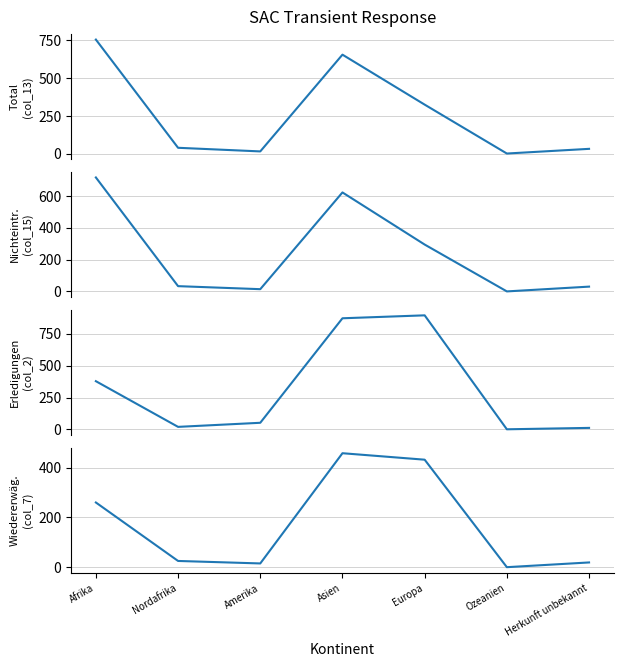

After their last crossing, which series has the higher values: Nichteintreten o. VA (col_15) or Erledigungen (col_2)?

Nichteintreten o. VA (col_15)